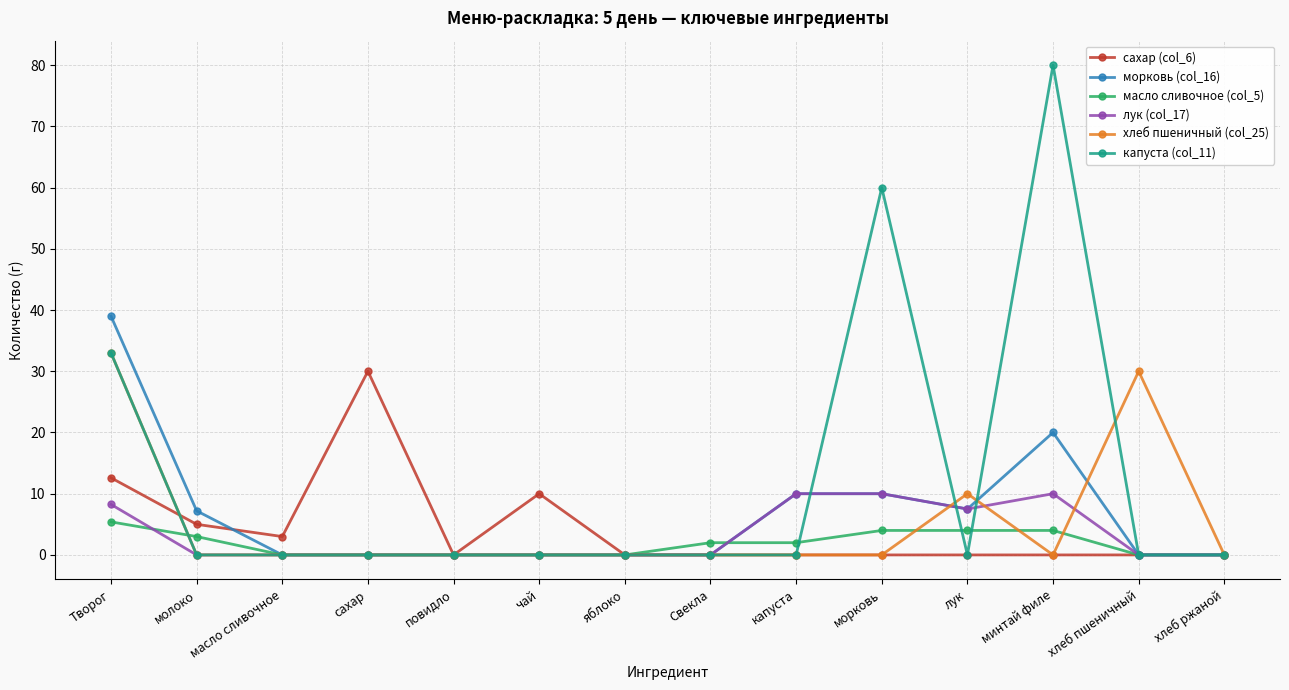

The масло сливочное (col_5) series shows 0.0 at повидло. True or false?

True